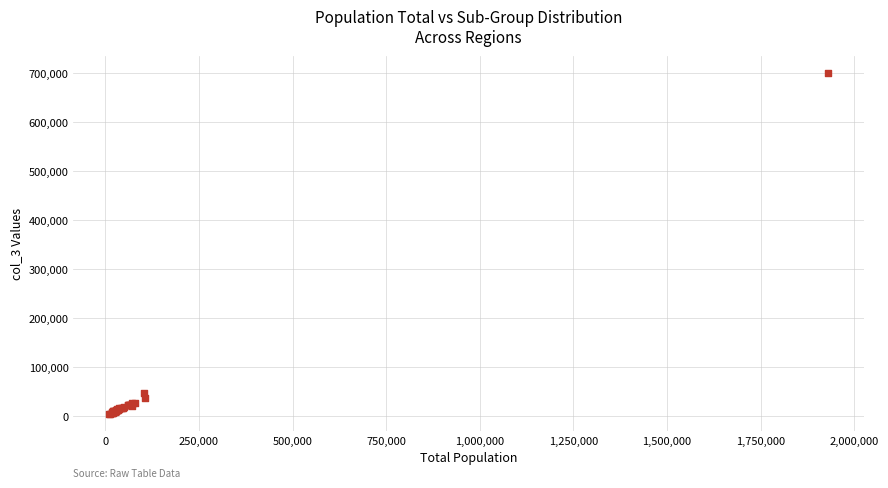

What Y value in the scatter plot is closest to 351907?

46686